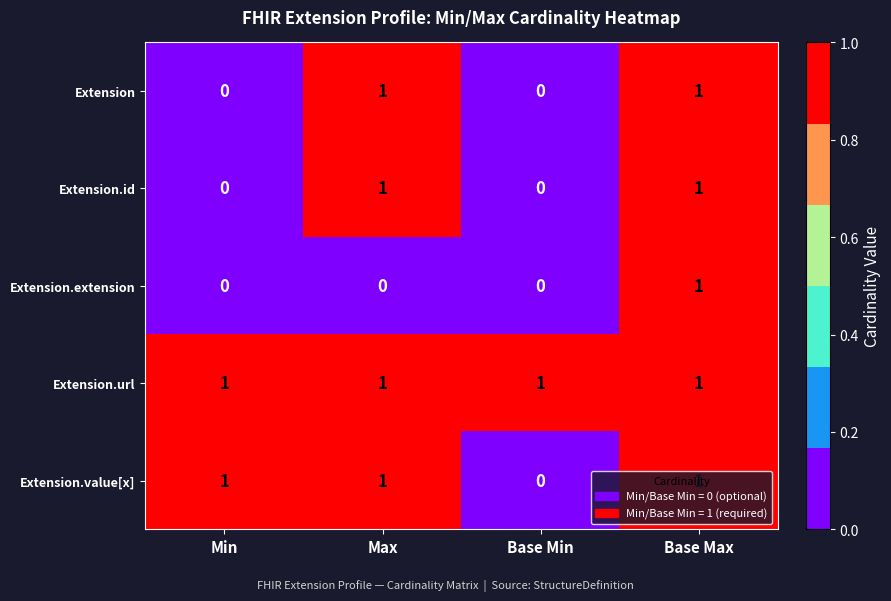

What is the maximum value shown in the chart?

1